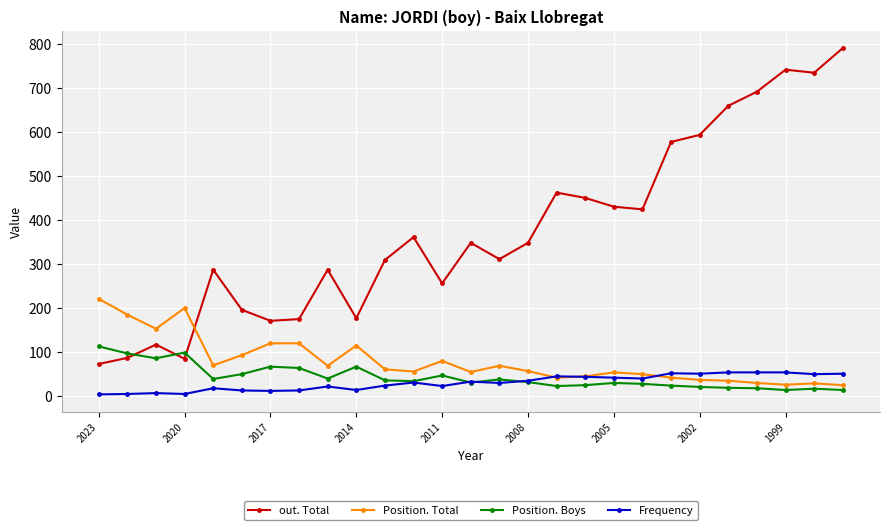

What is the sum of all Position. Total values?

2139